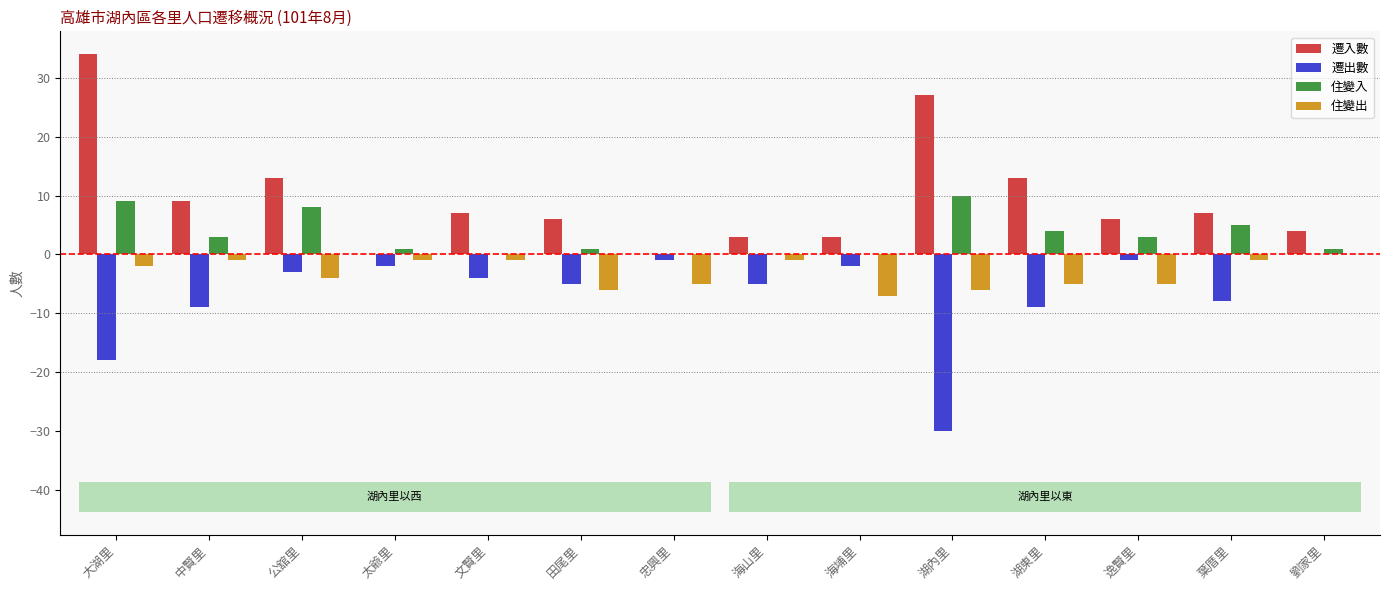

True or false: 住變入 has a value of 0 at 忠興里.

True